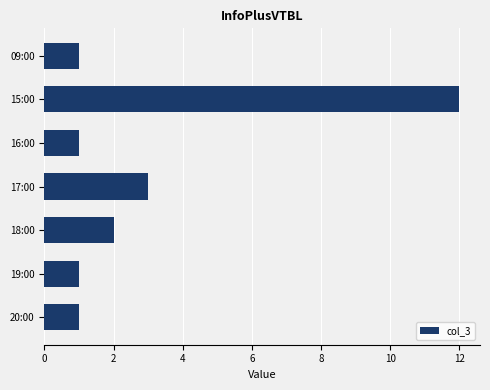

What is the value of the 4th bar from the top?

3